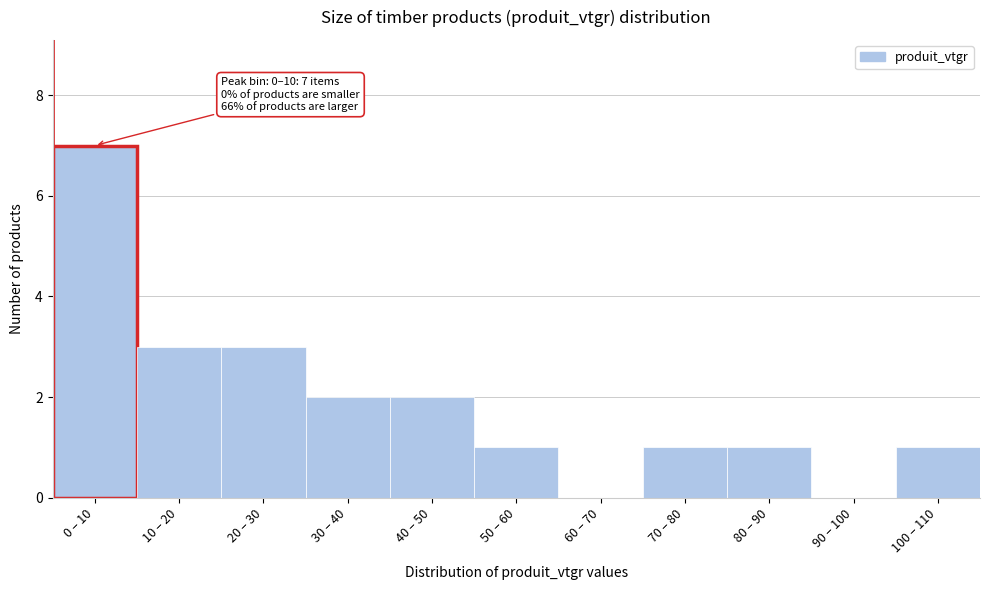

Reading left to right, what are all the values shown in this chart?

0 – 10=7	10 – 20=3	20 – 30=3	30 – 40=2	40 – 50=2	50 – 60=1	60 – 70=0	70 – 80=1	80 – 90=1	90 – 100=0	100 – 110=1